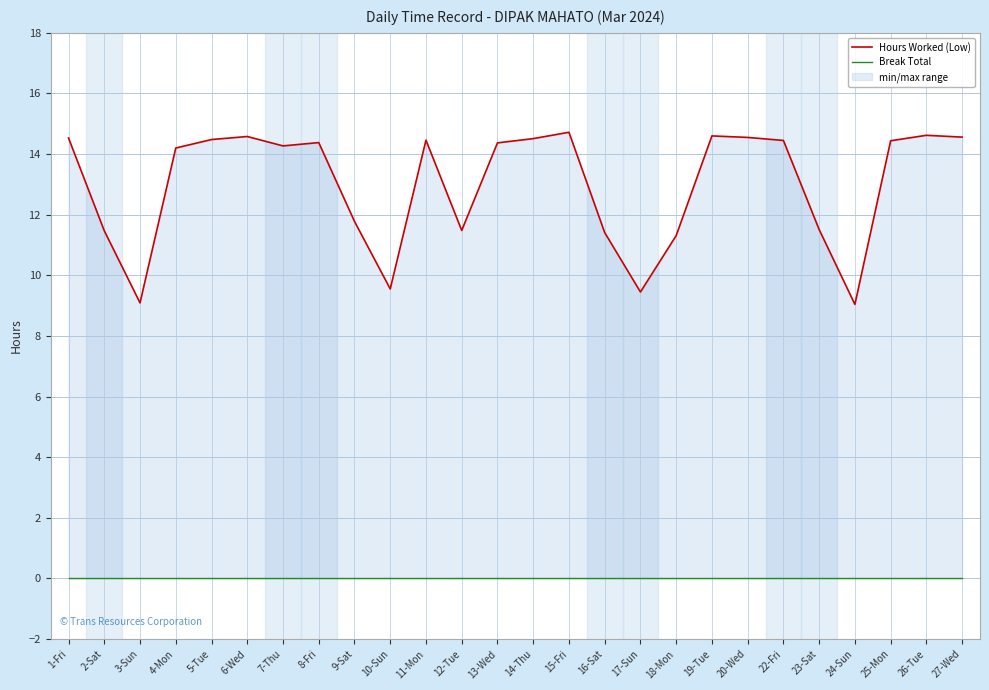

What is the value of the Hours Worked (Low) point at the 8th from the left?

14.4